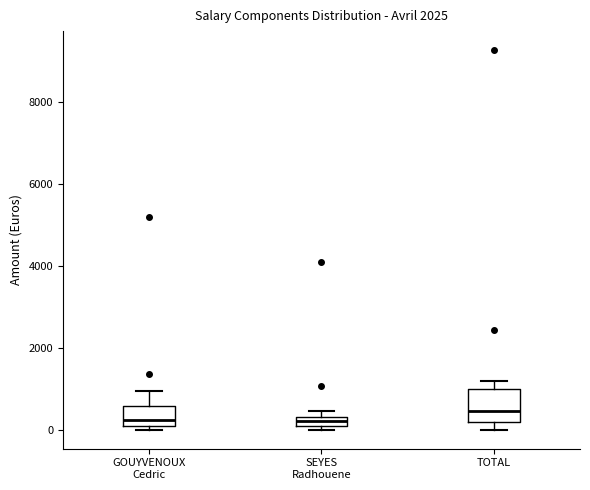

Comparing the boxes themselves (not the whiskers), which one is the tallest?

TOTAL